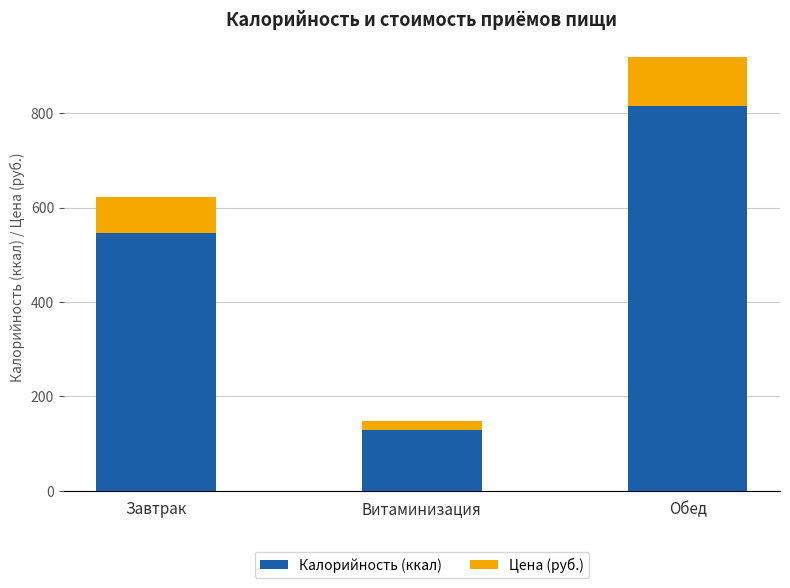

What is the total value across all series at Витаминизация?

147.8